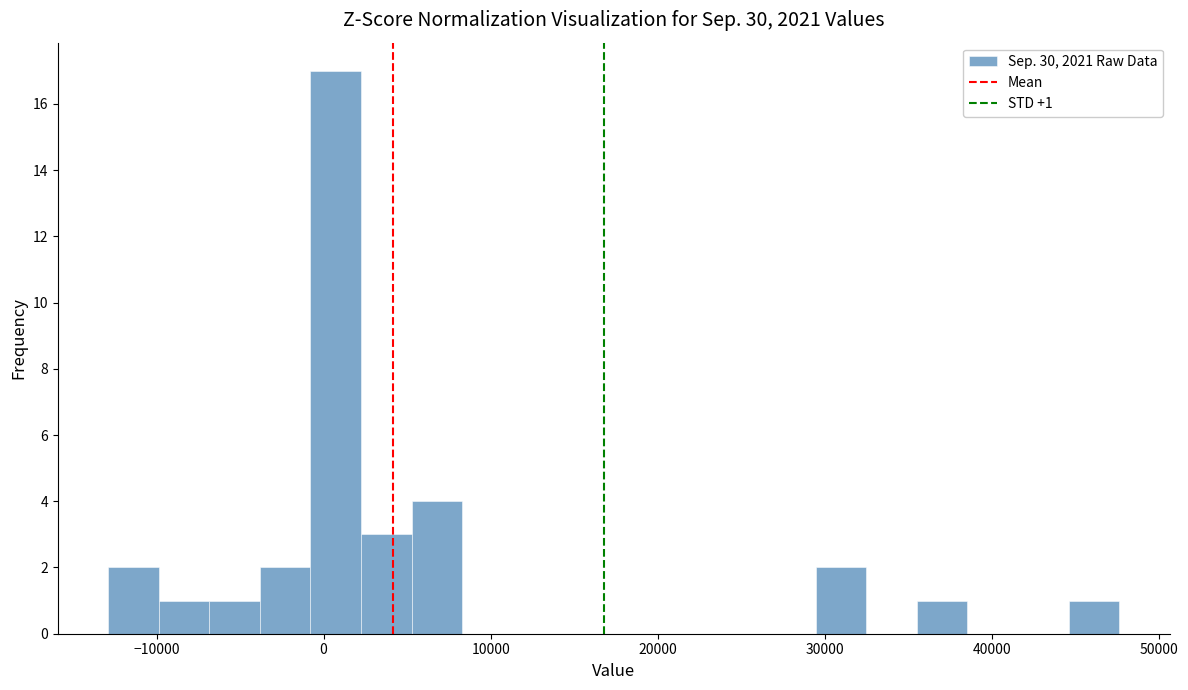

Around what value on the x-axis is the tallest bar? Give the approximate position of its centre, as read against the axis.

1000